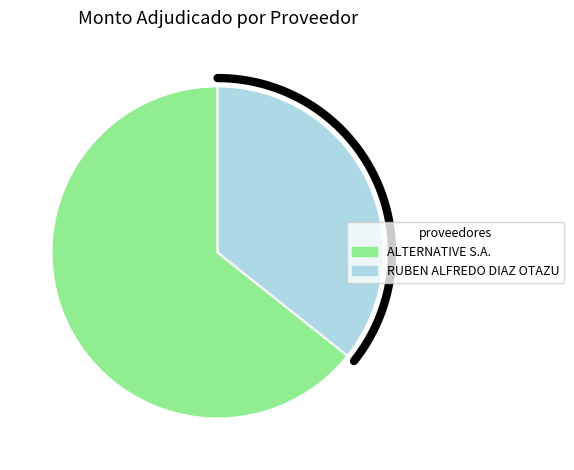

To the nearest percent, what percentage of the pie is RUBEN ALFREDO DIAZ OTAZU?

36%